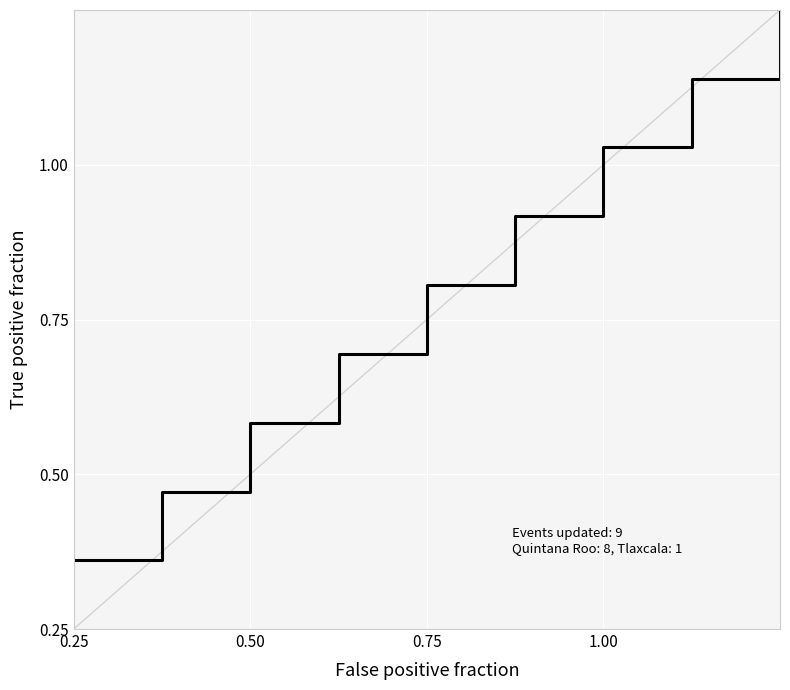

How many values are between 0 and 1?

9